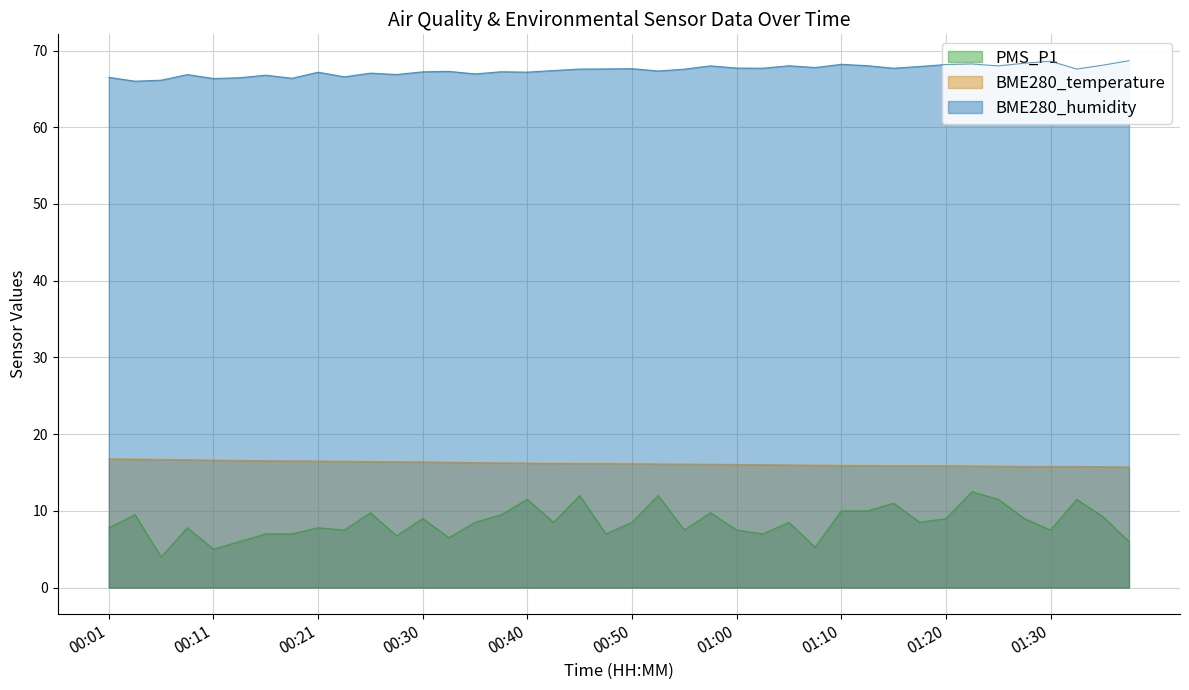

Where does the PMS_P1 series first go above 8?

00:03